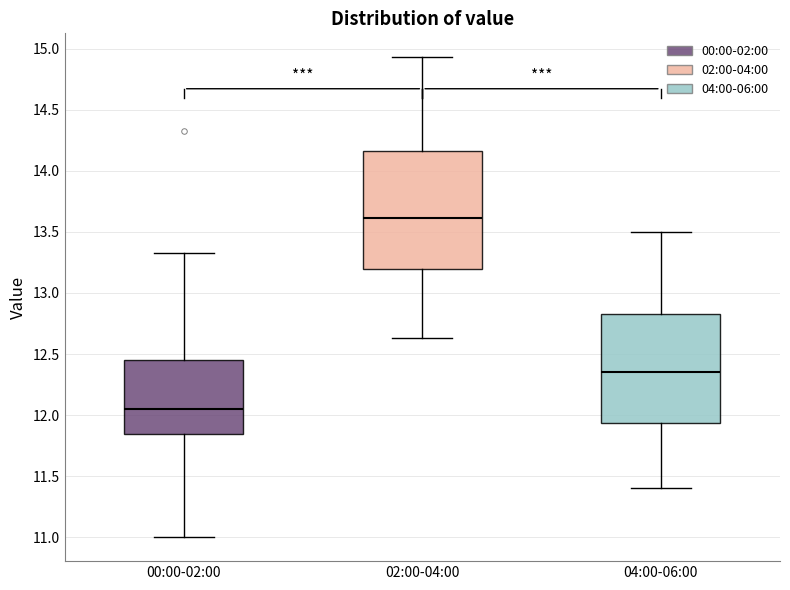

Which box is the tallest, from its lower edge to its upper edge?

02:00-04:00